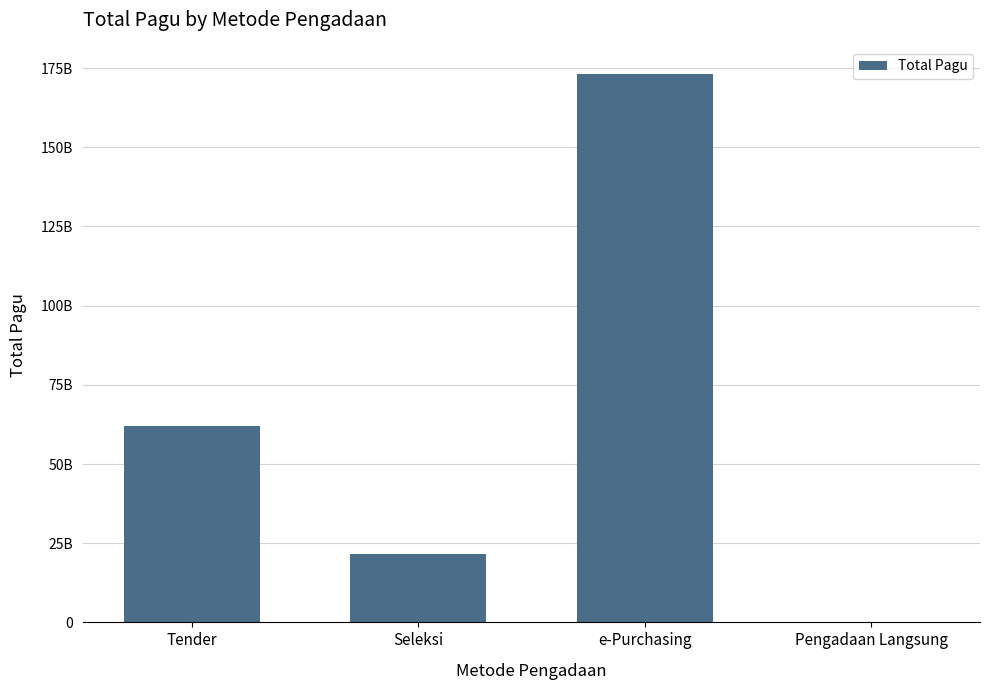

Rank the categories by value from lowest to highest.

Pengadaan Langsung, Seleksi, Tender, e-Purchasing